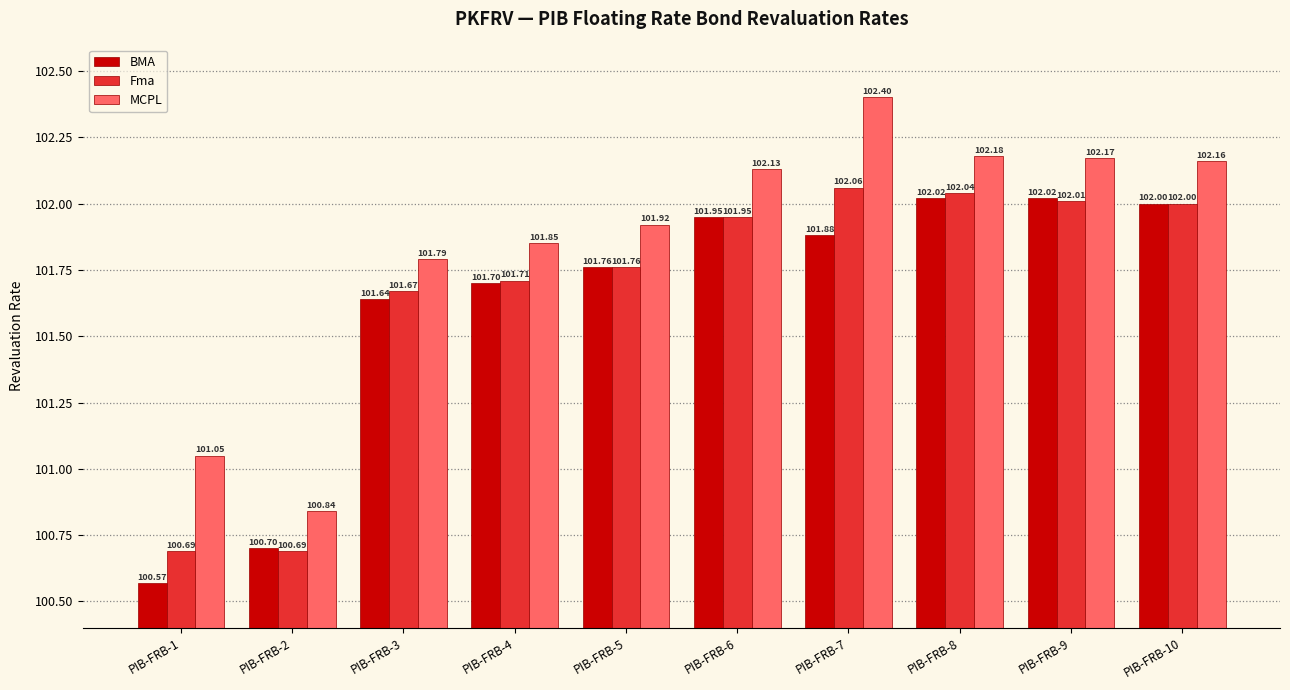

List the labels in order of MCPL value, smallest first.

PIB-FRB-2, PIB-FRB-1, PIB-FRB-3, PIB-FRB-4, PIB-FRB-5, PIB-FRB-6, PIB-FRB-10, PIB-FRB-9, PIB-FRB-8, PIB-FRB-7